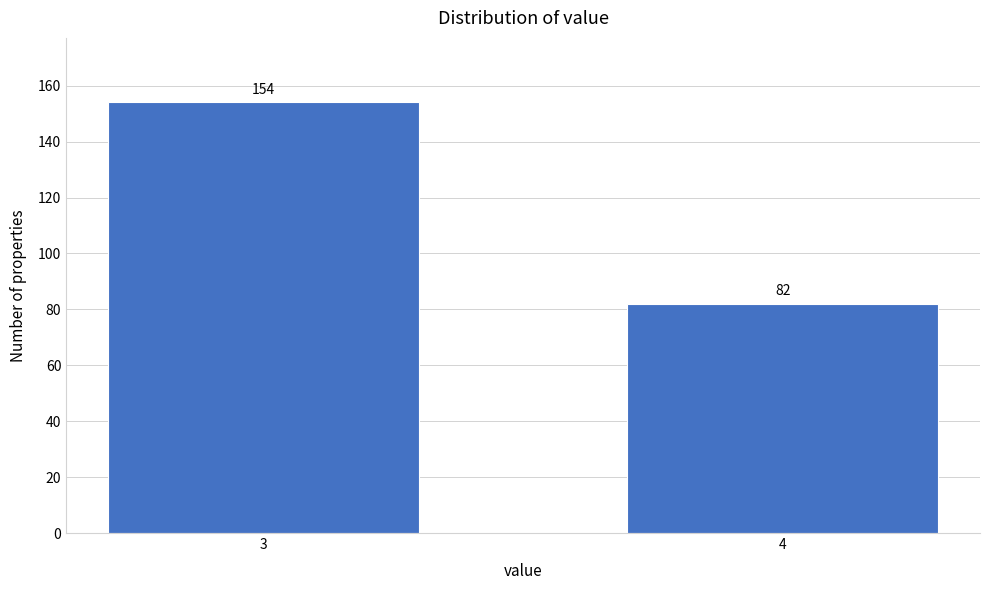

Reading right to left, what are all the values shown in this chart?

82	154